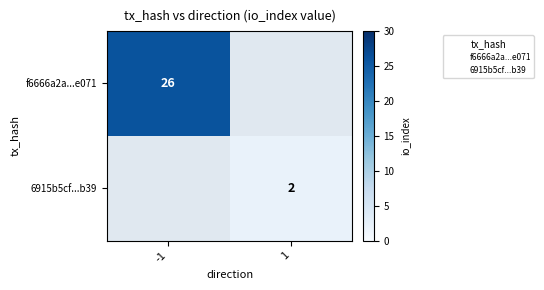

At which category does the chart reach its peak across all series?

-1